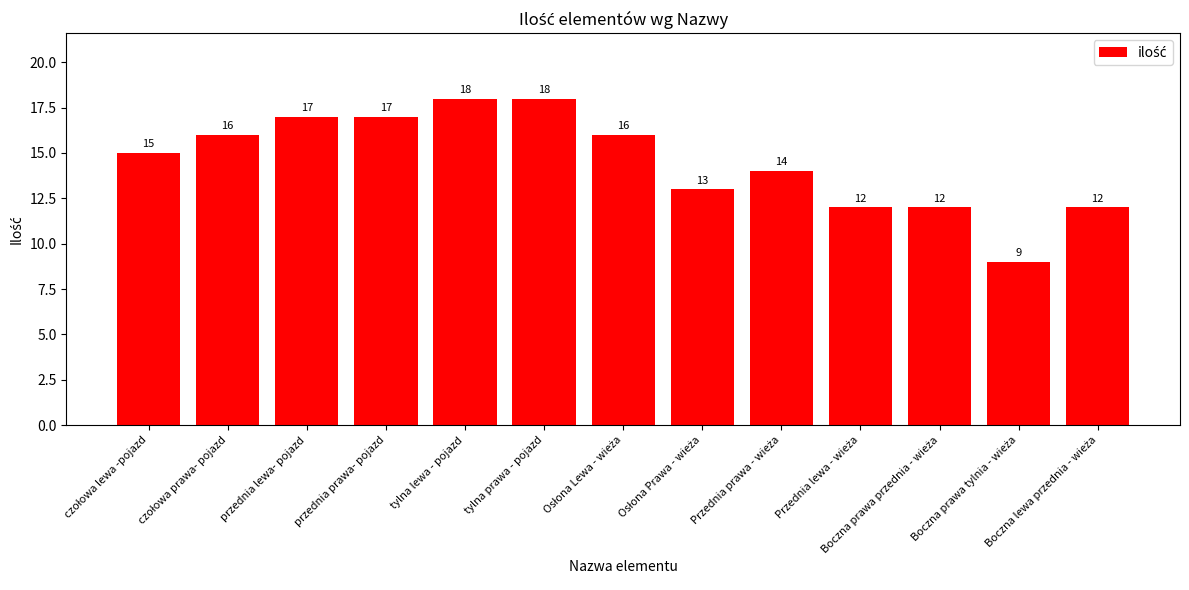

What is the value of the 2nd bar from the left?

16